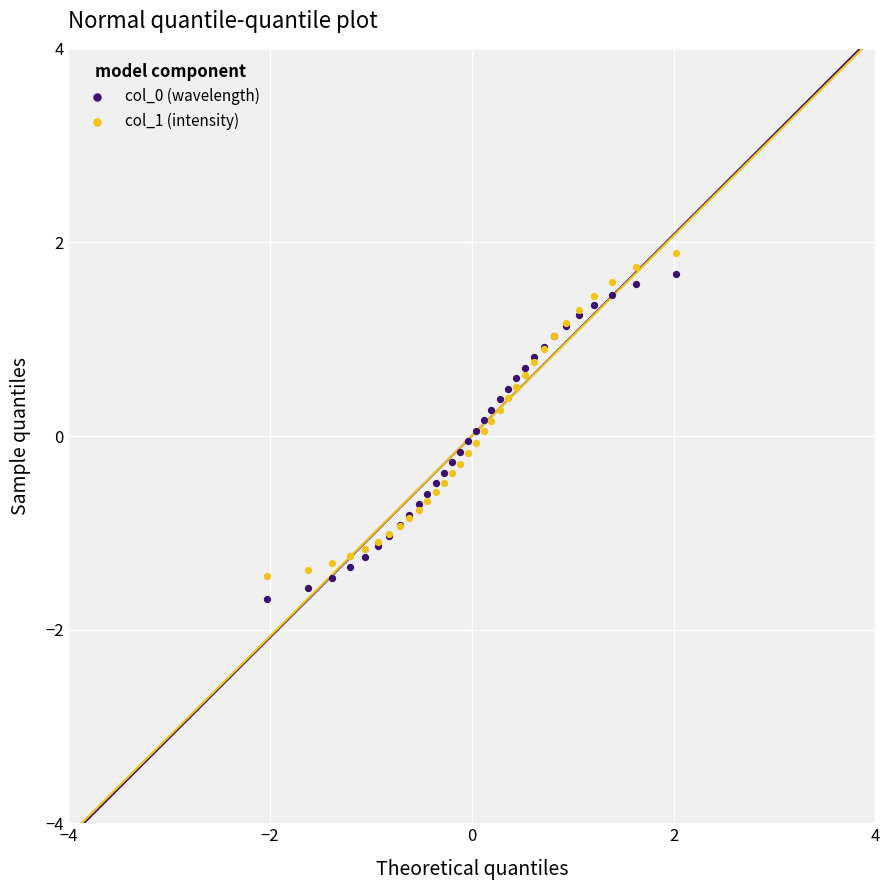

What is the X range (max minus min) for the scatter plot?

4.1